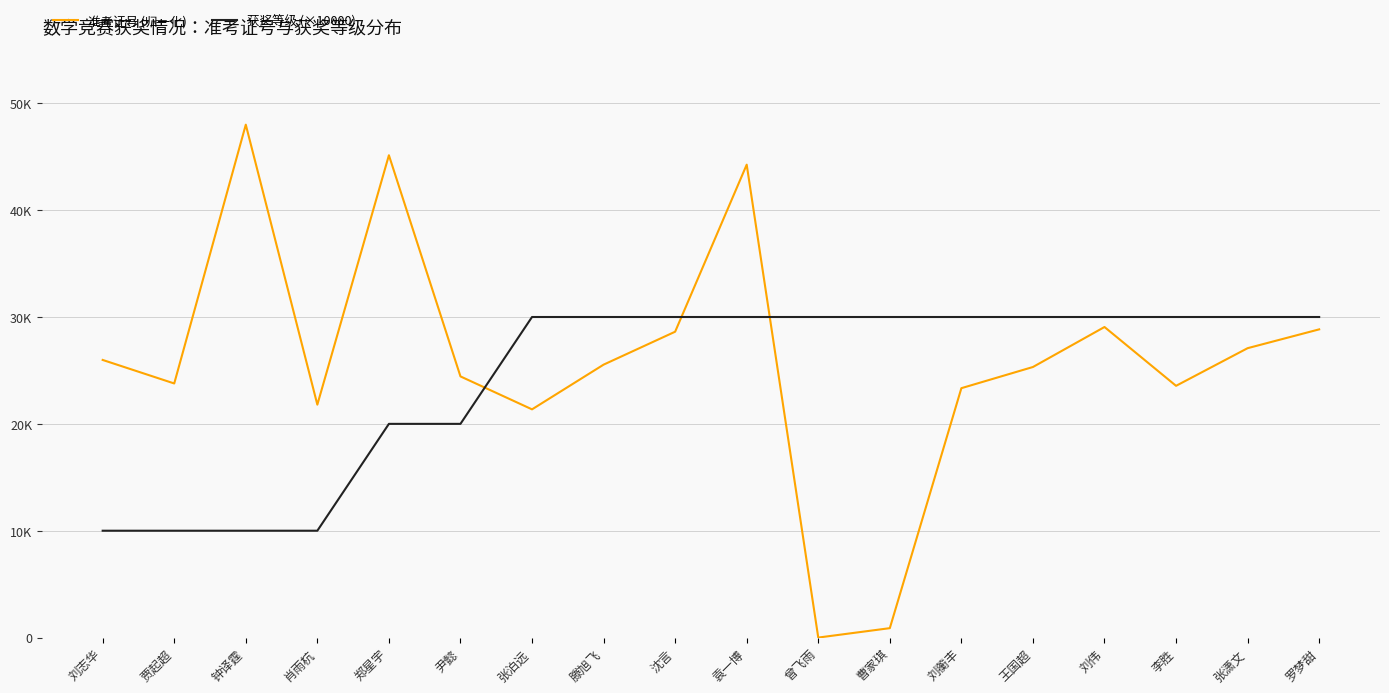

Which series changed the most between 刘蘅丰 and 王国超?

准考证号 (归一化)